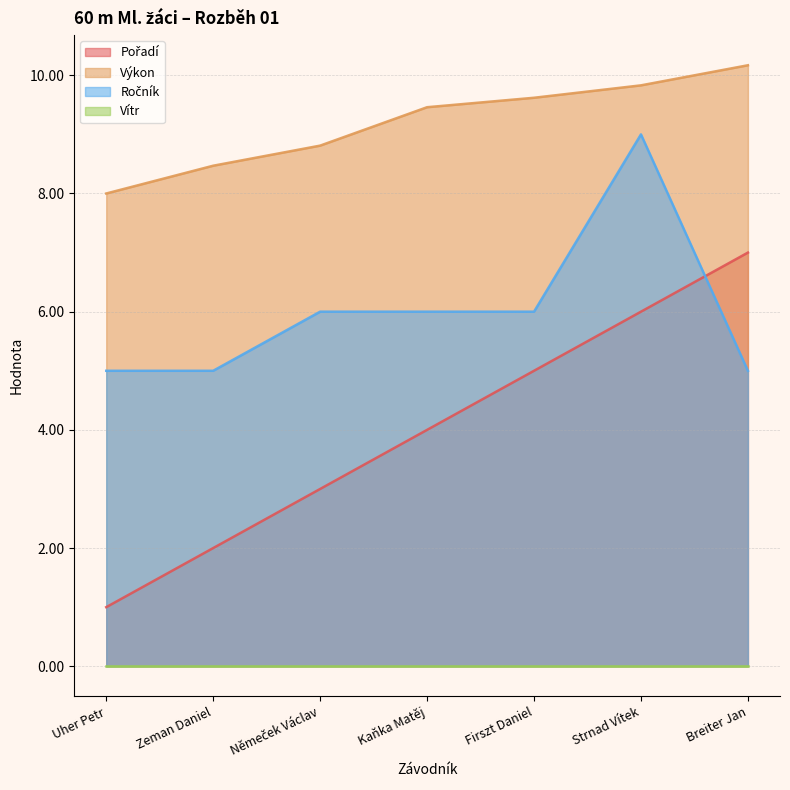

What is the difference between the maximum and minimum values in the Výkon series?

2.2